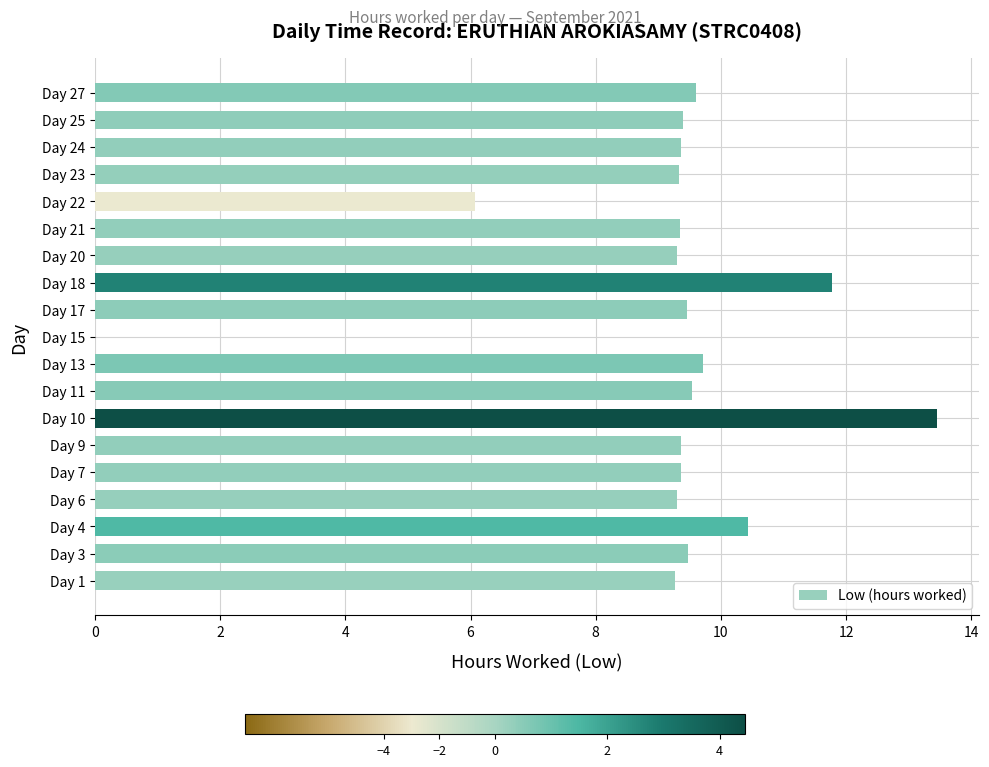

What is the sum of the values at Day 15 and Day 20?

9.3